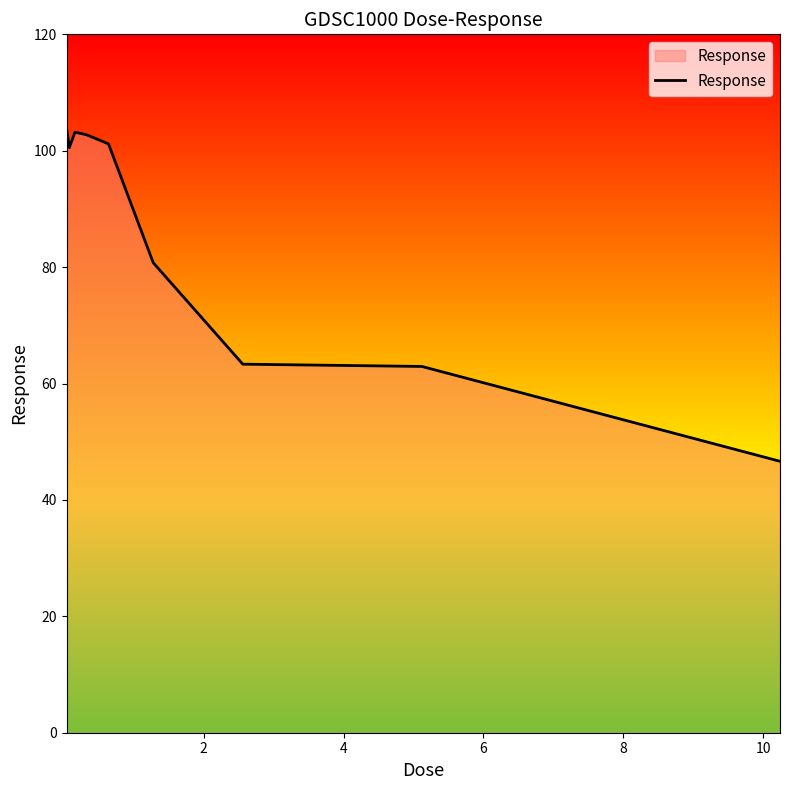

What is the maximum value shown in the chart?

103.9